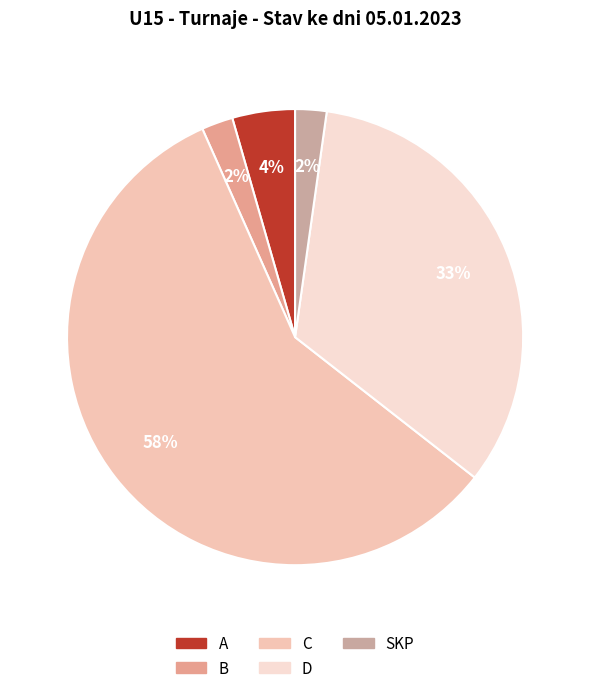

Does D represent more than half of the total?

No